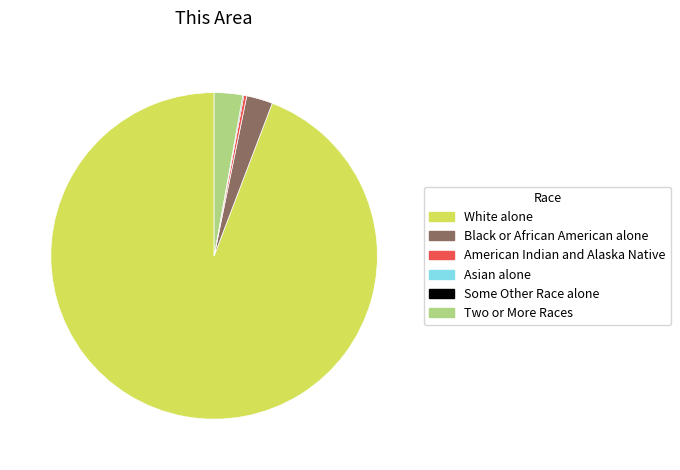

True or false: Two or More Races accounts for 3% of the total.

True